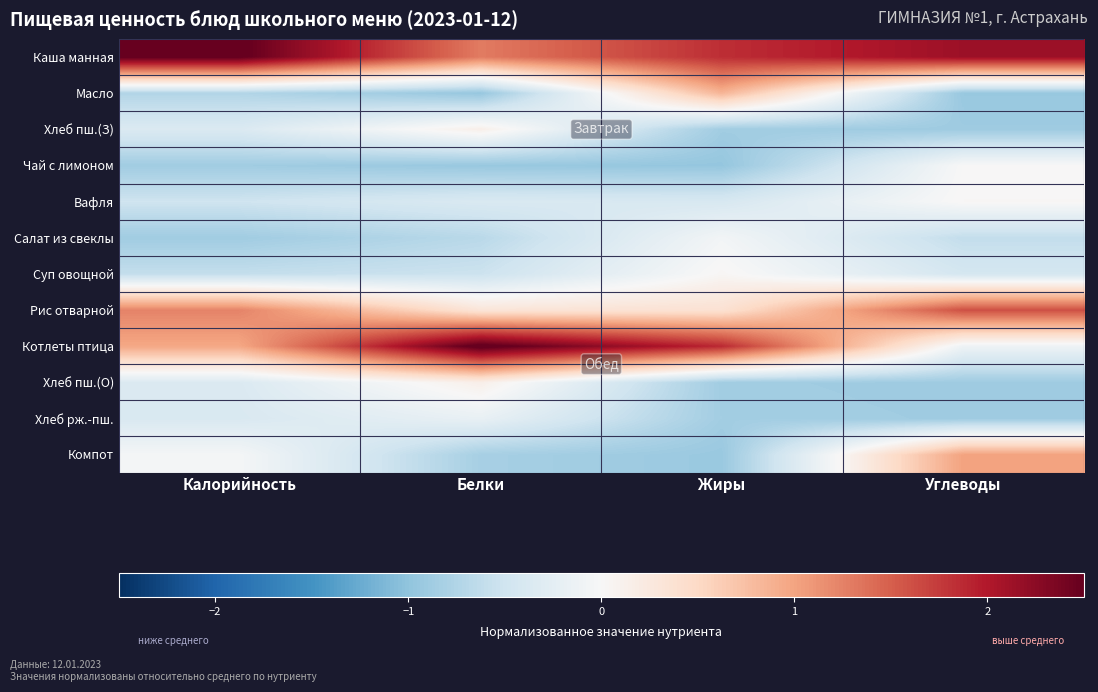

Rank the series at Жиры from lowest to highest value.

Чай с лимоном, Компот, Хлеб пш.(З), Хлеб пш.(О), Хлеб рж.-пш., Вафля, Салат из свеклы, Суп овощной, Рис отварной, Масло, Каша манная, Котлеты птица